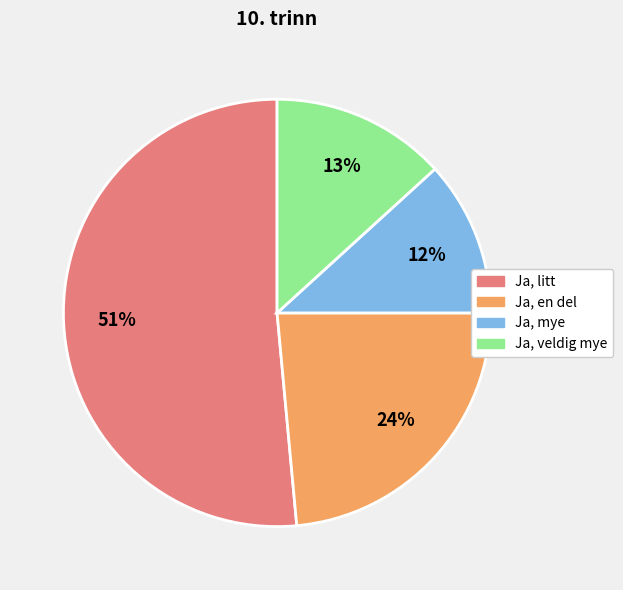

What percentage is the Ja, veldig mye slice, to the nearest percent?

13%